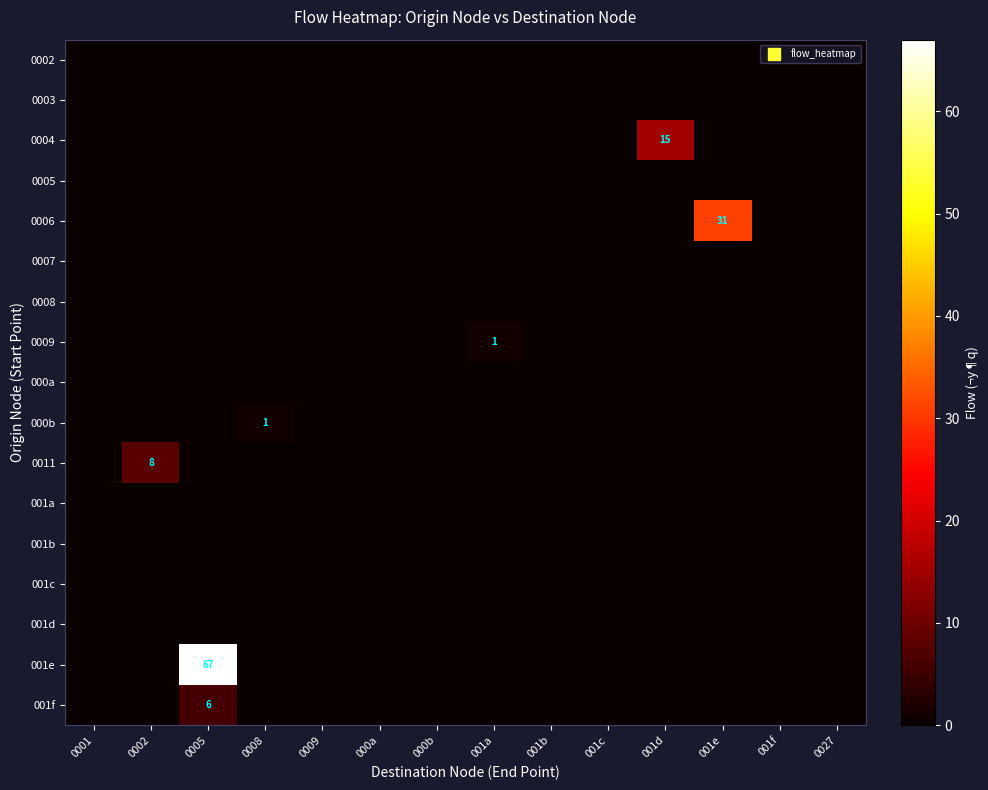

At 001e, list the series in order from smallest to largest.

0002, 0003, 0004, 0005, 0007, 0008, 0009, 000a, 000b, 0011, 001a, 001b, 001c, 001d, 001e, 001f, 0006